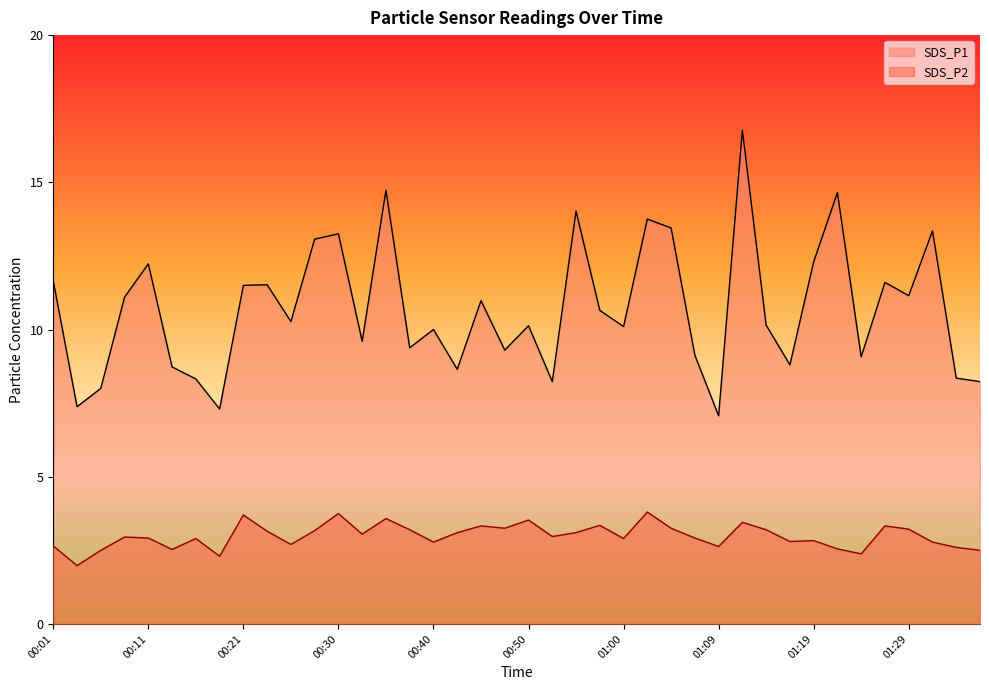

What are all the series names shown in the legend?

SDS_P1, SDS_P2